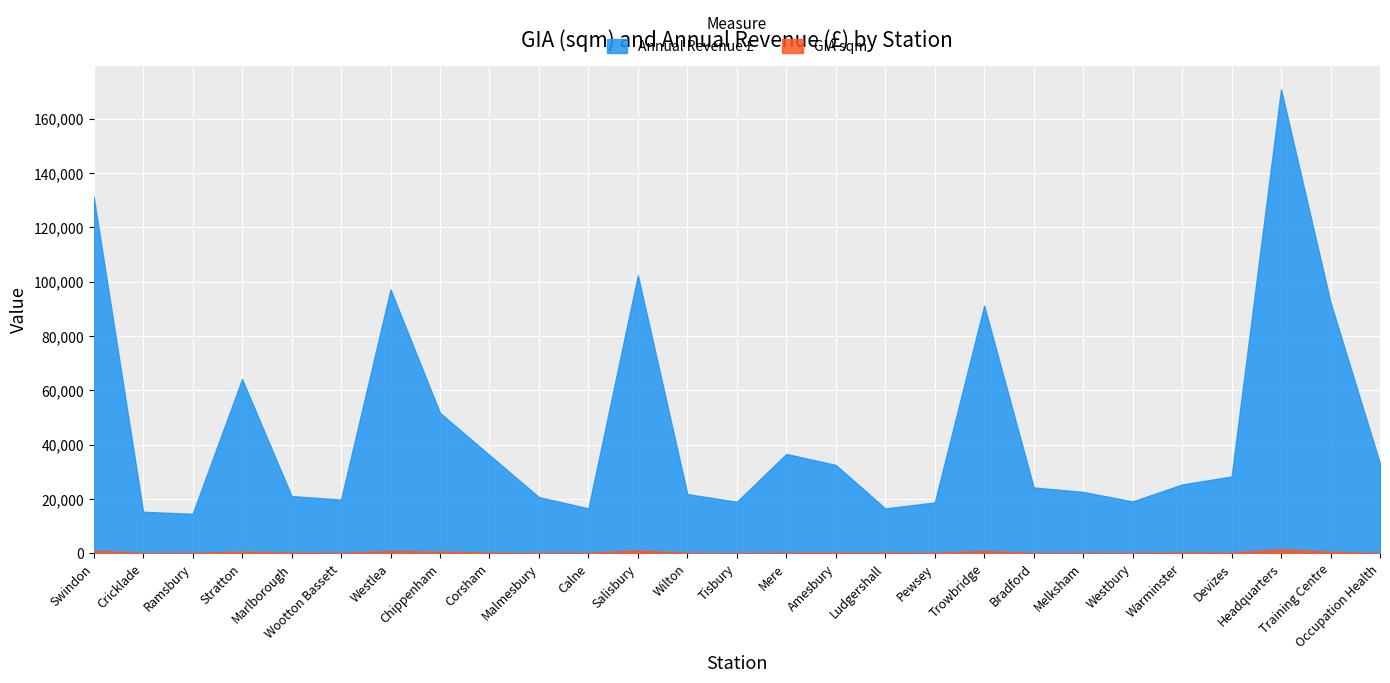

Which series changed the most between Swindon and Salisbury?

Annual Revenue £